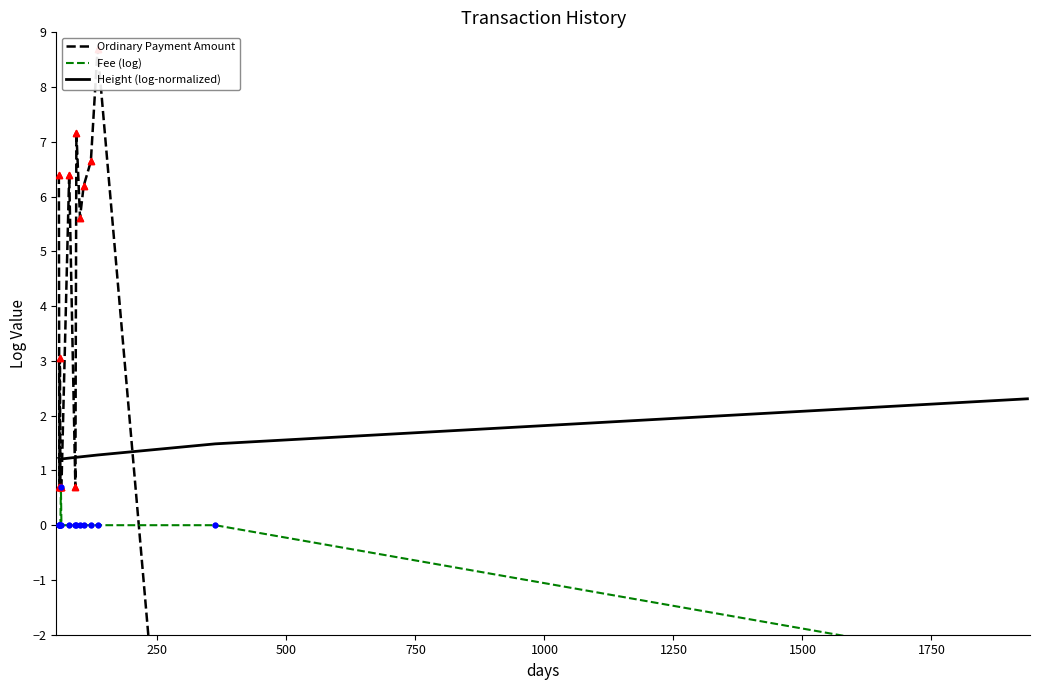

Which series has the largest total across all categories?

Ordinary Payment Amount